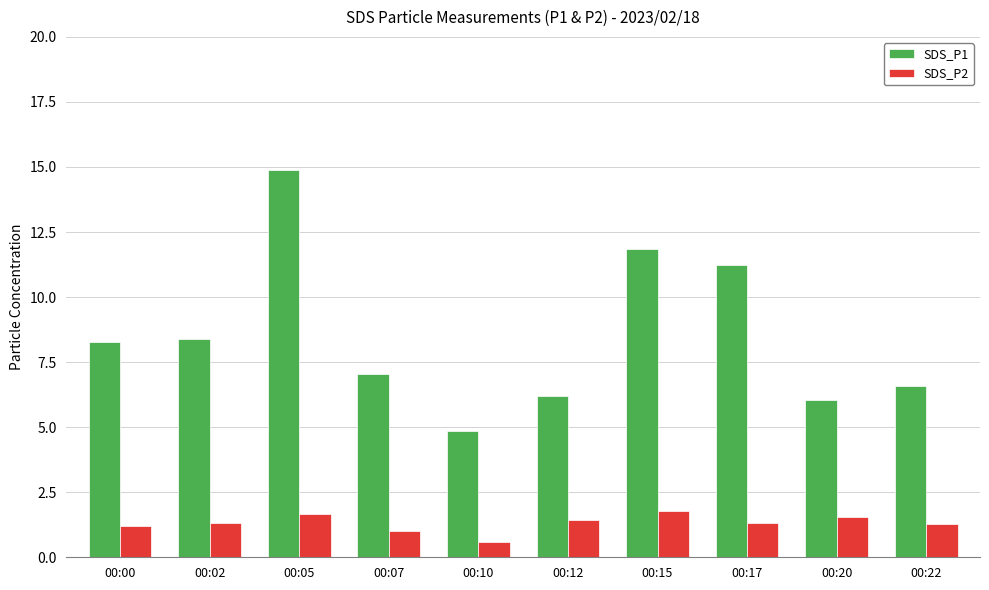

Which category has the lowest value across all series?

00:10